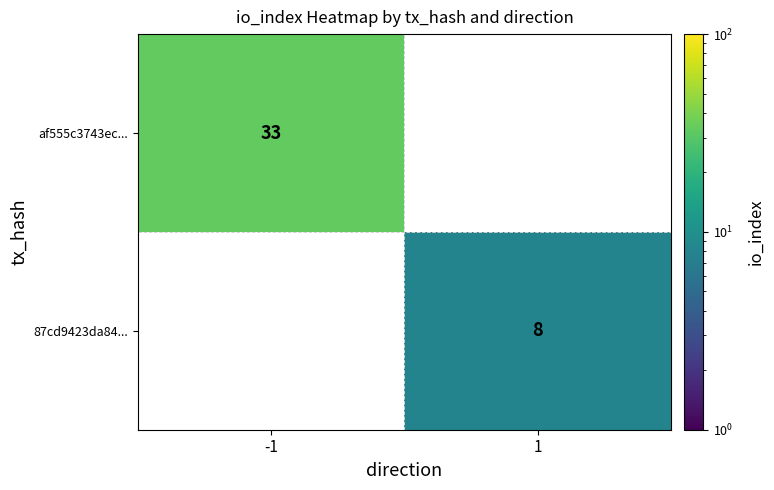

Which label corresponds to the largest value in the chart?

-1